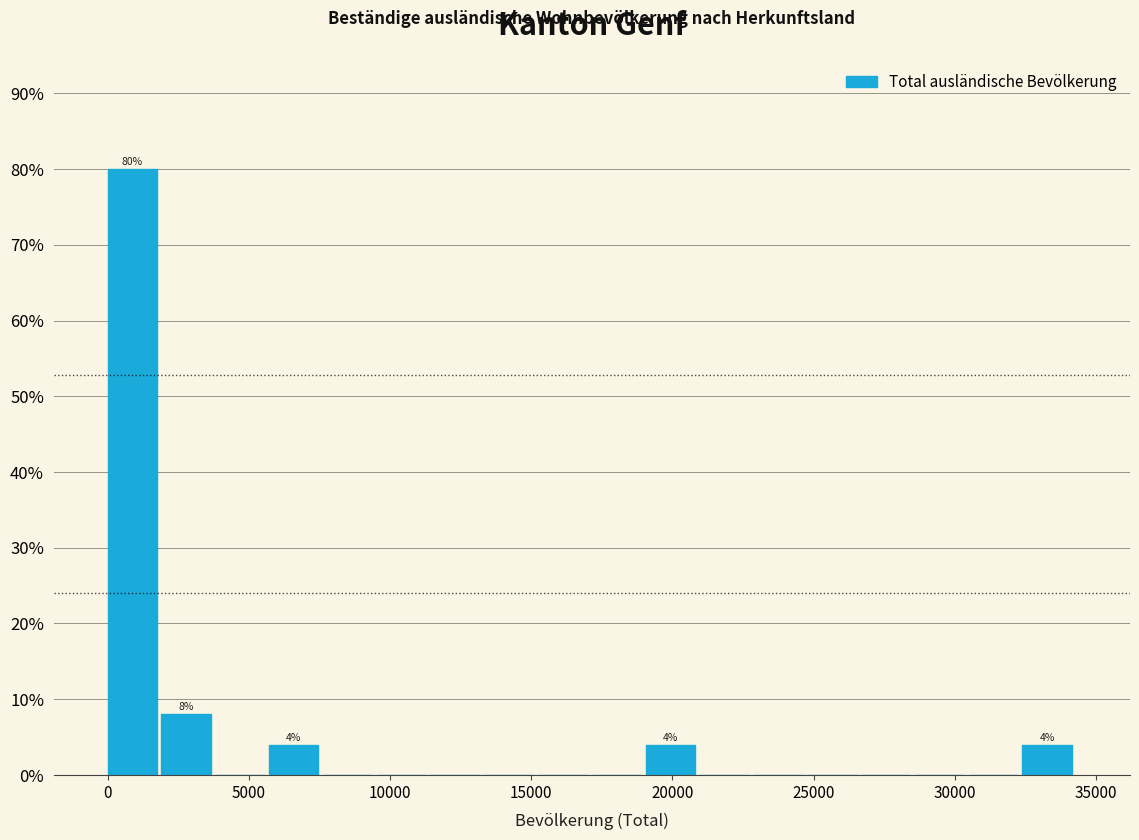

Around what value on the x-axis is the tallest bar? Give the approximate position of its centre, as read against the axis.

1000